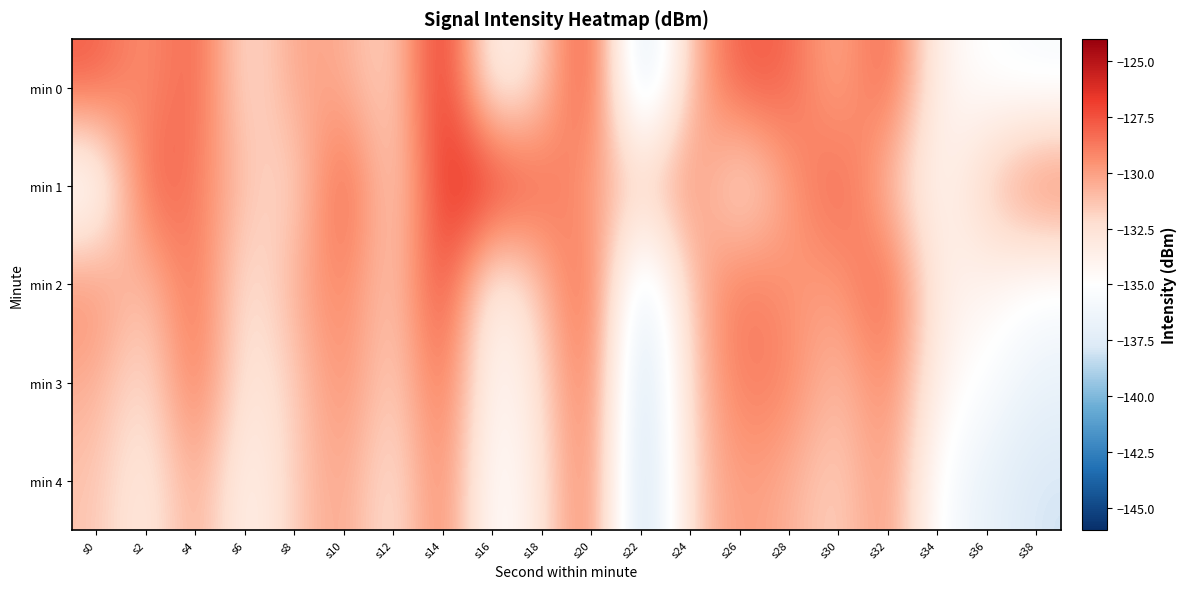

What is the spread (max minus min) of values at s10?

3.2